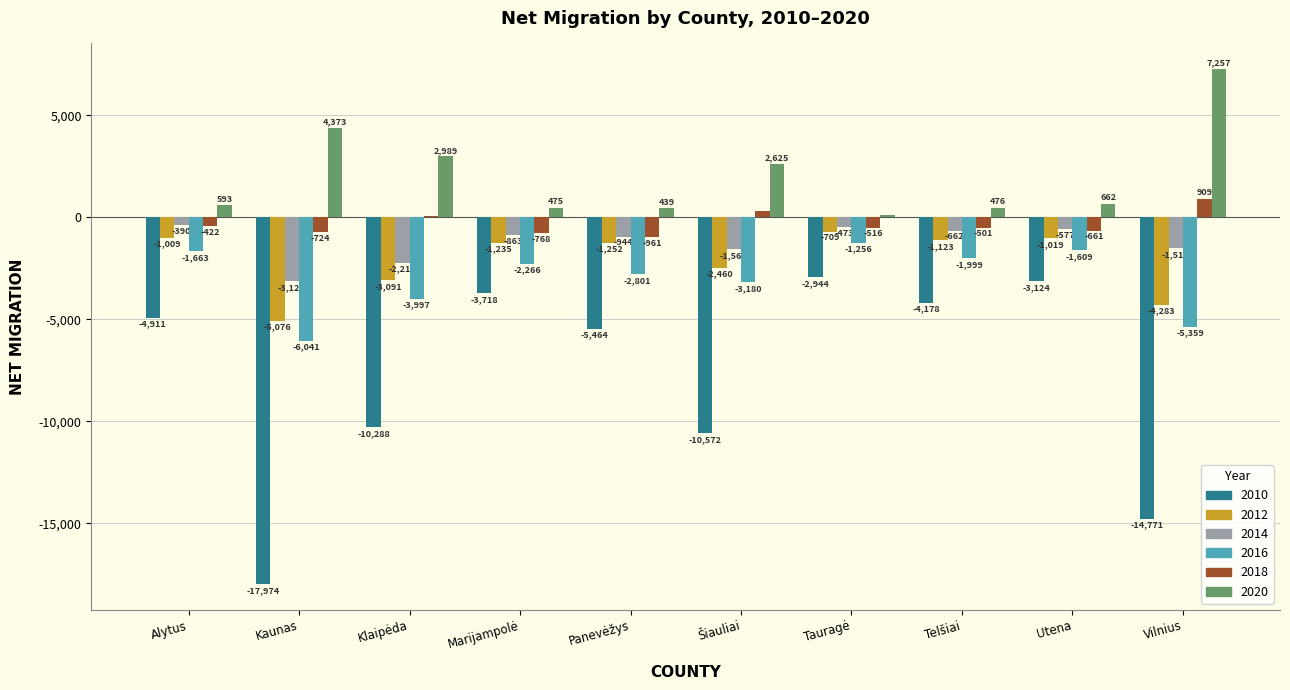

Which label corresponds to the largest value in the chart?

Vilnius